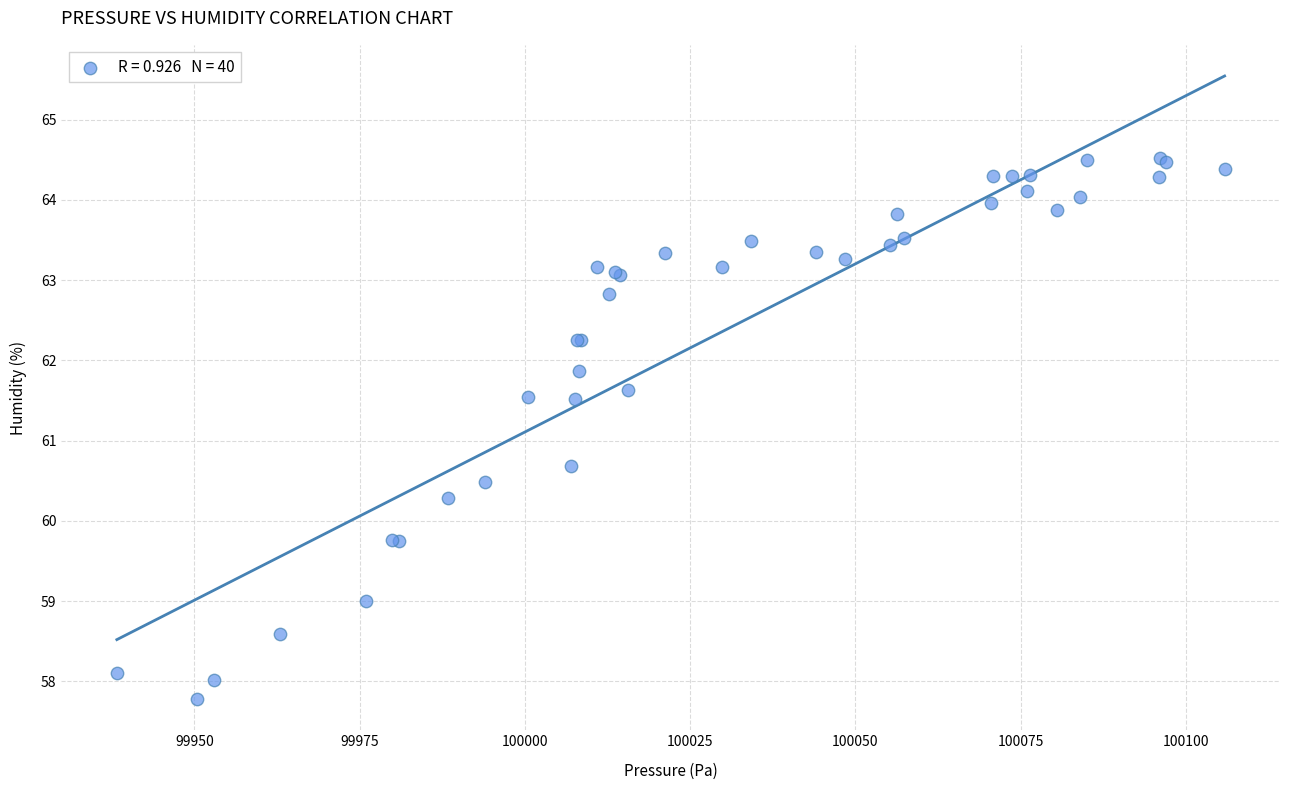

What Y value in the scatter plot is closest to 61?

60.7